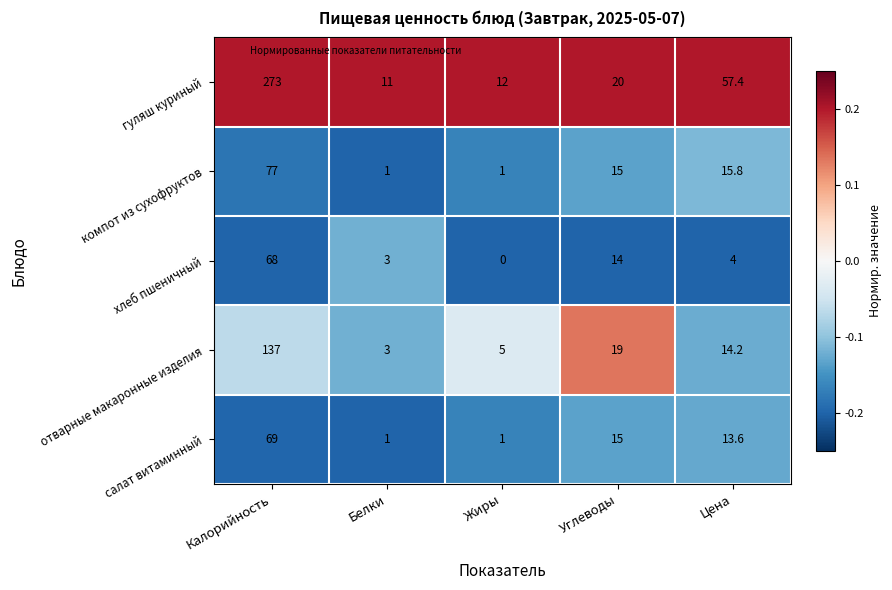

At which label does гуляш куриный first exceed 20?

Калорийность